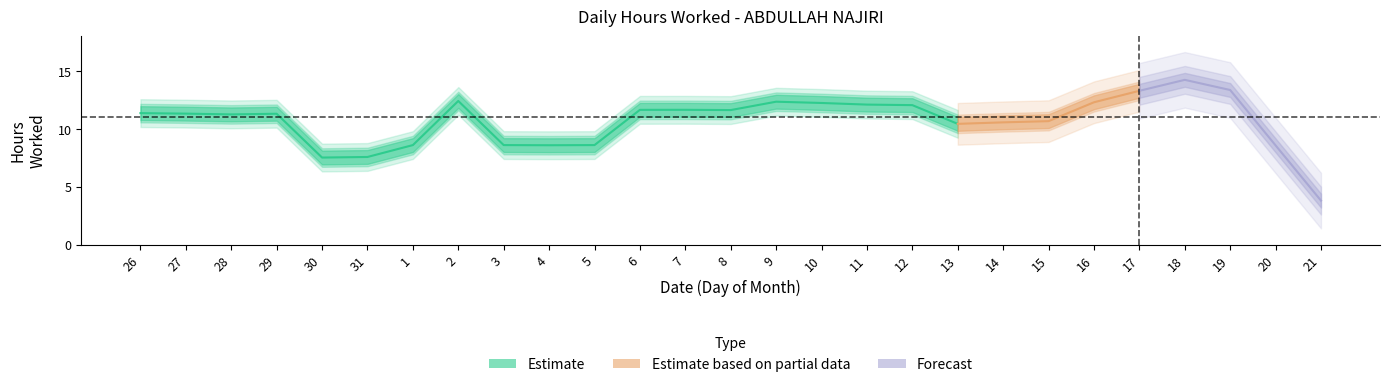

The value at 5 is 23.0. True or false?

False